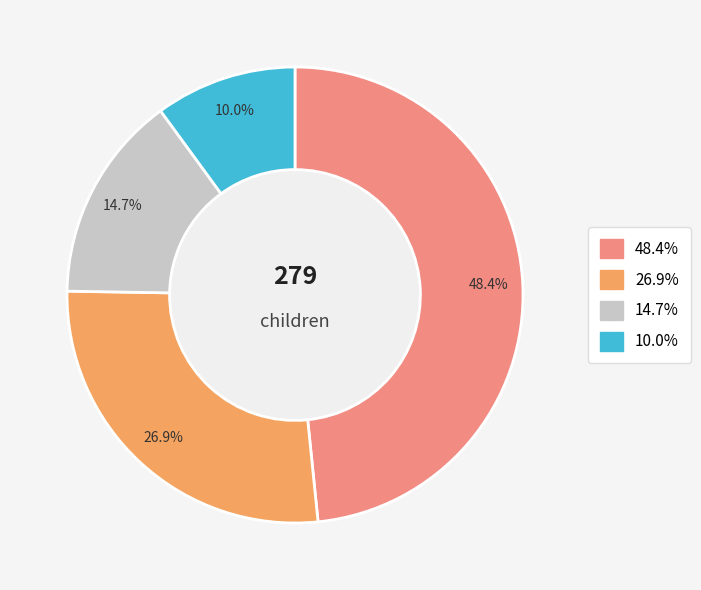

Is there a majority slice in this chart?

No